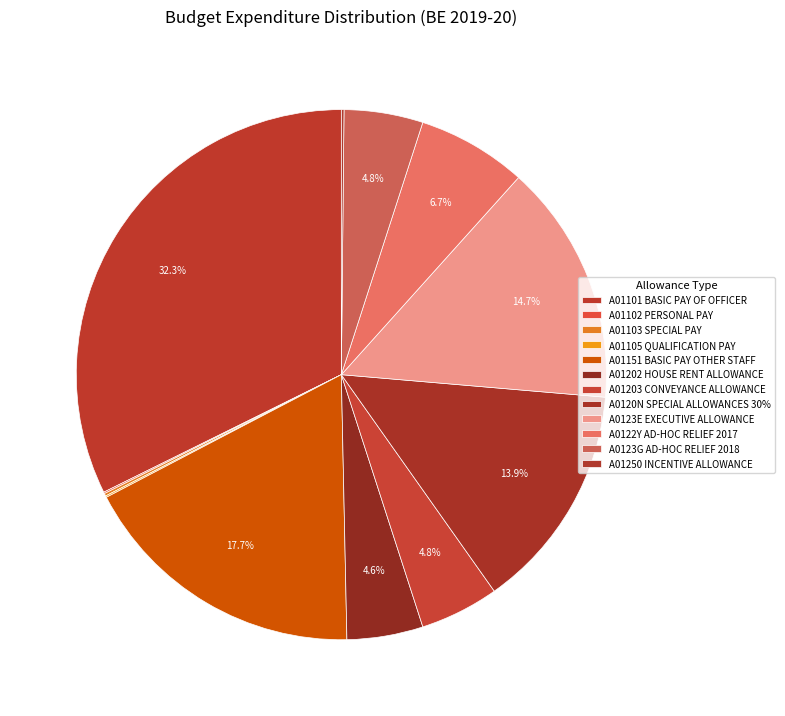

Which slice is the smallest?

A01102 PERSONAL PAY